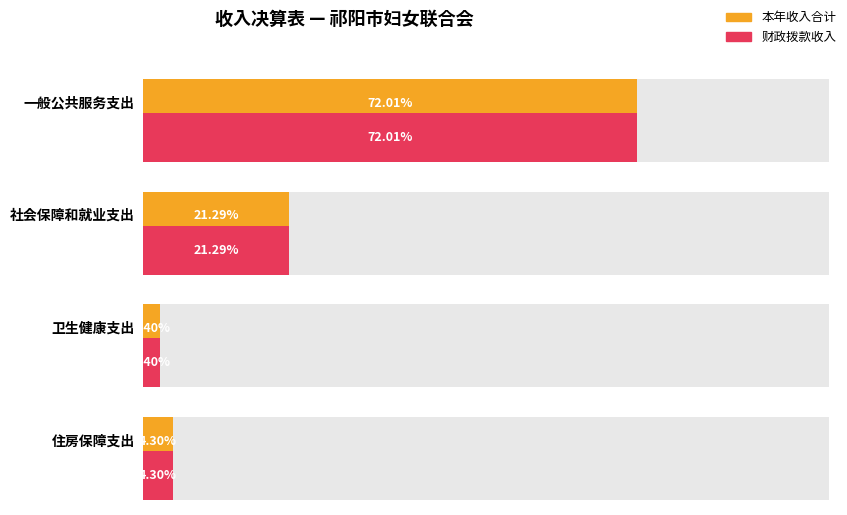

What is the label of the 1st bar from the left?

一般公共服务支出